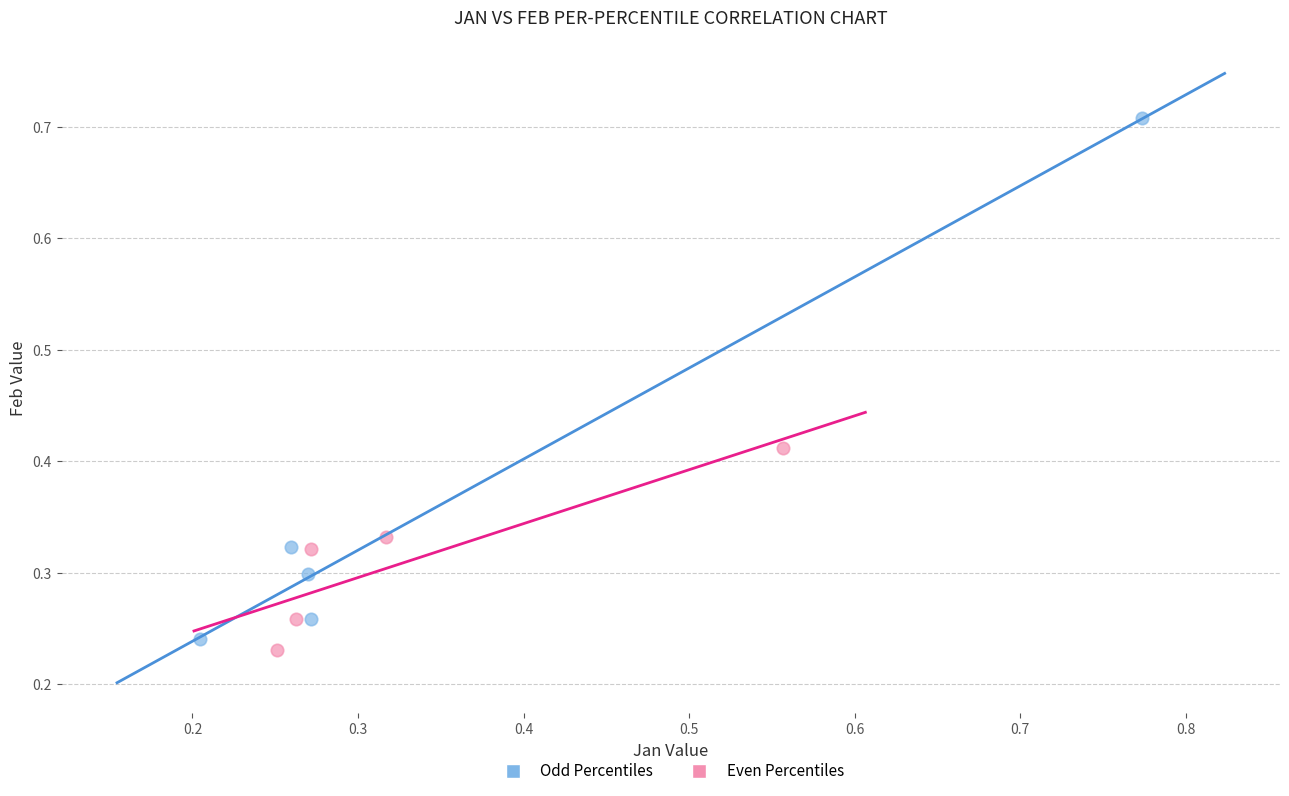

Which series has the widest spread of Y values?

Odd Percentiles